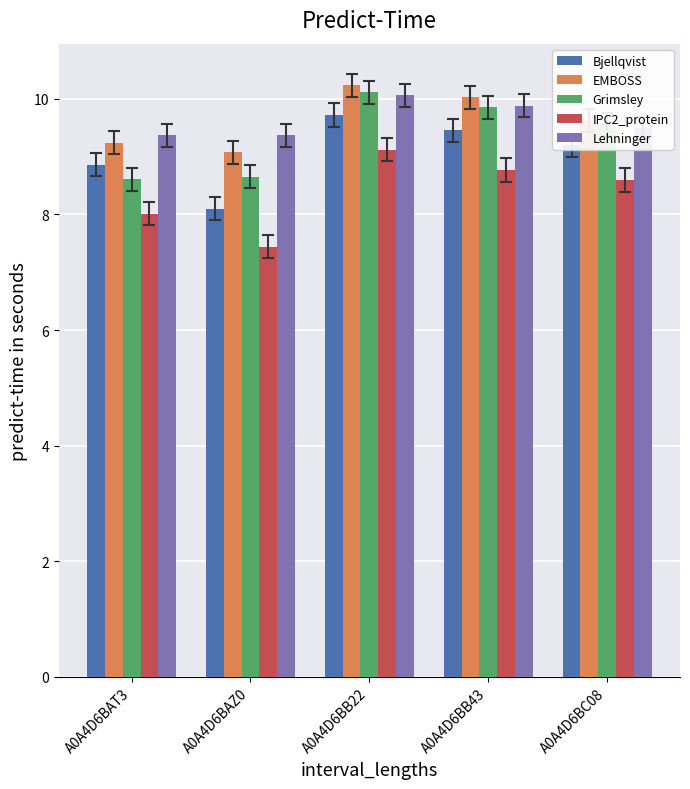

Which series changed the most between A0A4D6BAZ0 and A0A4D6BB43?

Bjellqvist